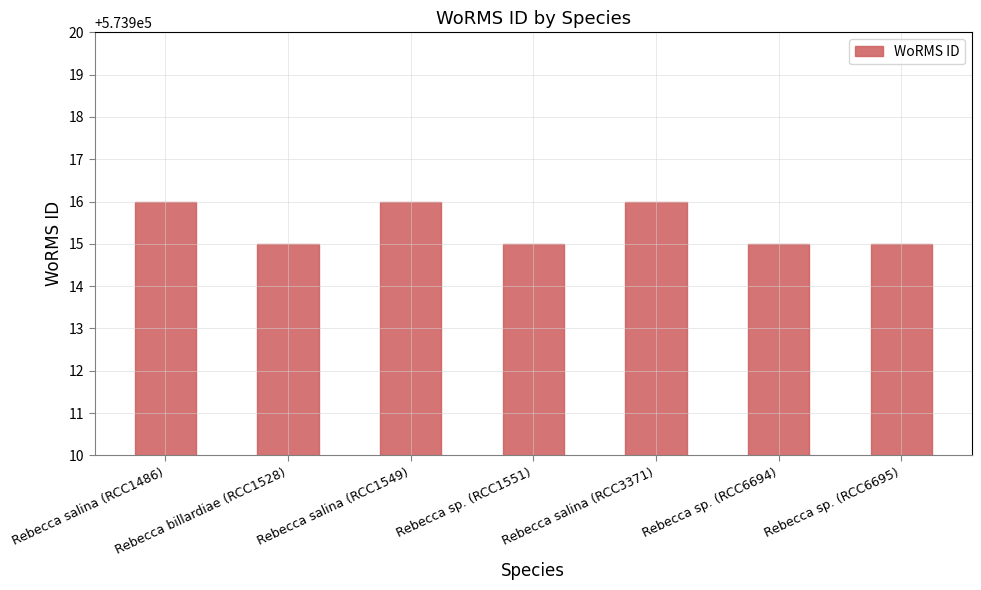

What is the sum of the values at Rebecca salina (RCC1486) and Rebecca billardiae (RCC1528)?

1147831